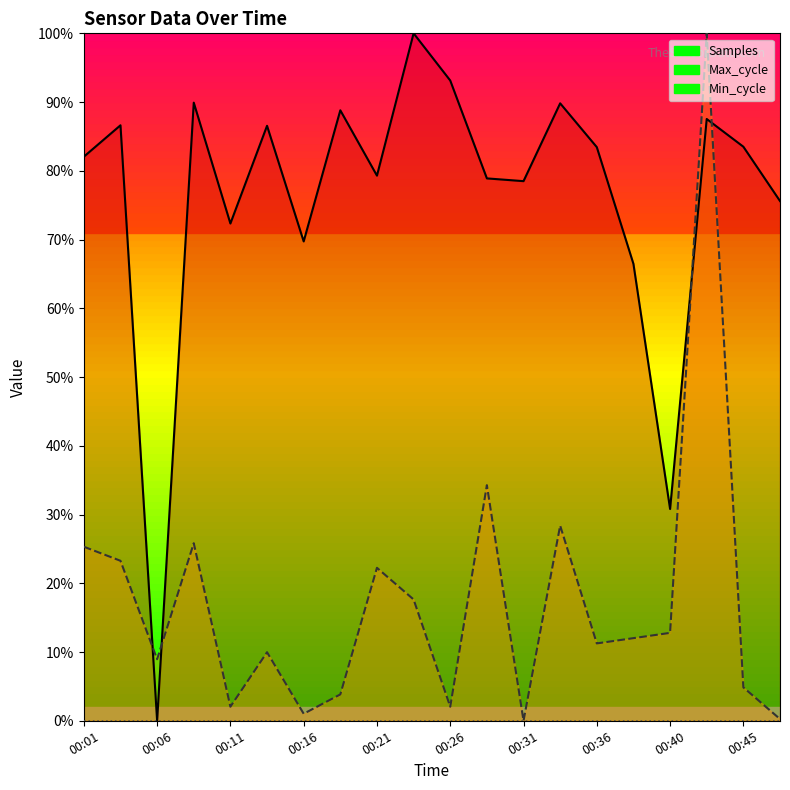

Between 00:23 and 00:45, which is larger?

00:23